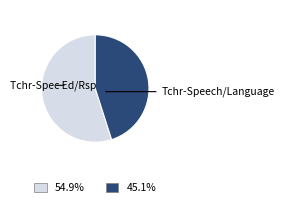

Rank the categories by value from highest to lowest.

Tchr-Spec Ed/Rsp, Tchr-Speech/Language